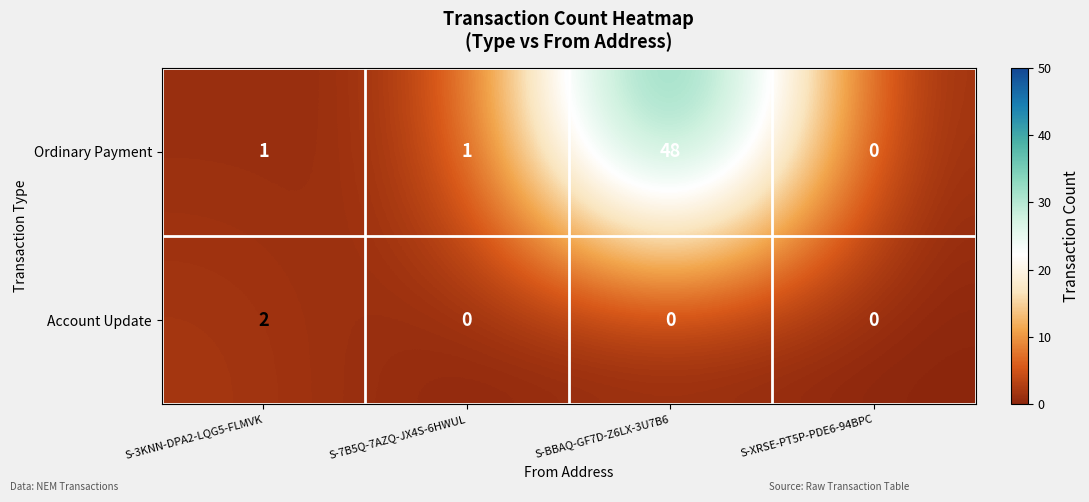

Reading right to left, what are all the values shown in this chart?

Ordinary Payment: 0	48	1	1
Account Update: 0	0	0	2